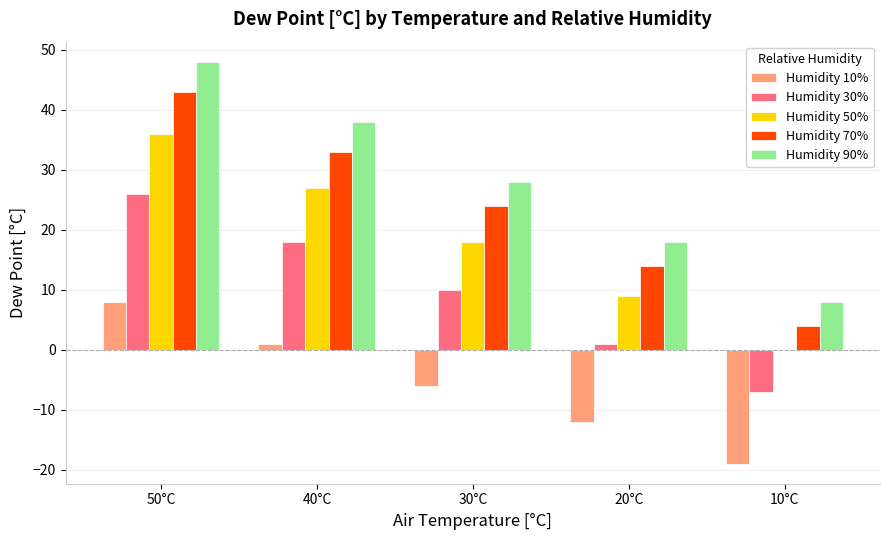

Is the value of Humidity 70% at 30°C greater than the value of Humidity 30% at 20°C?

Yes